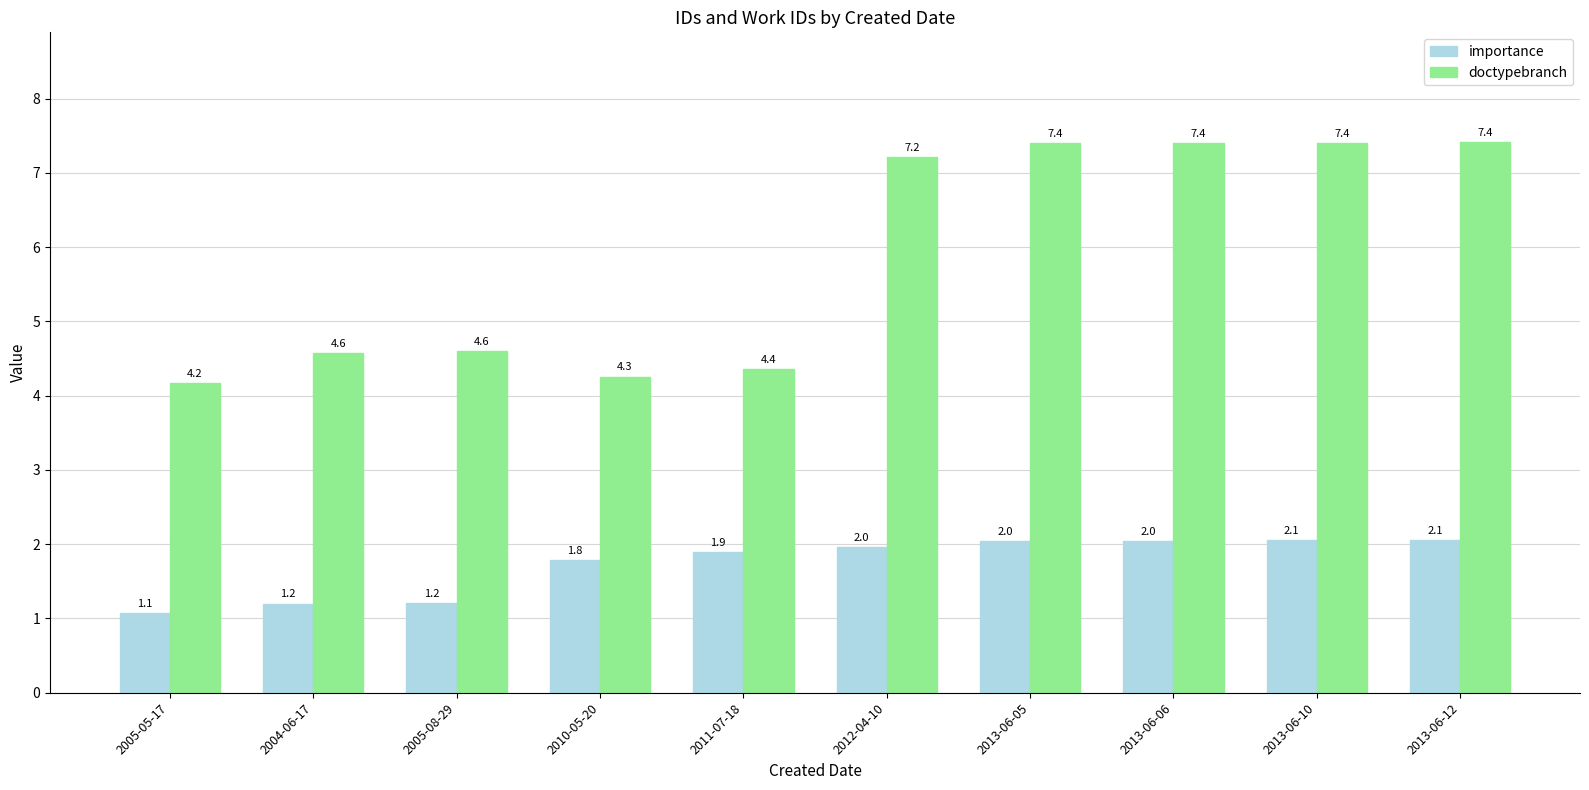

Rank the series by their average value, from lowest to highest.

importance, doctypebranch